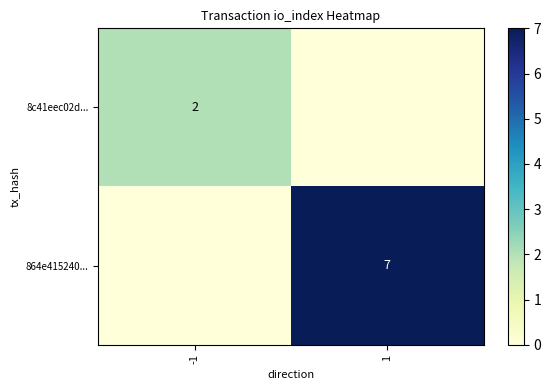

What is the total value across all series at 1?

7